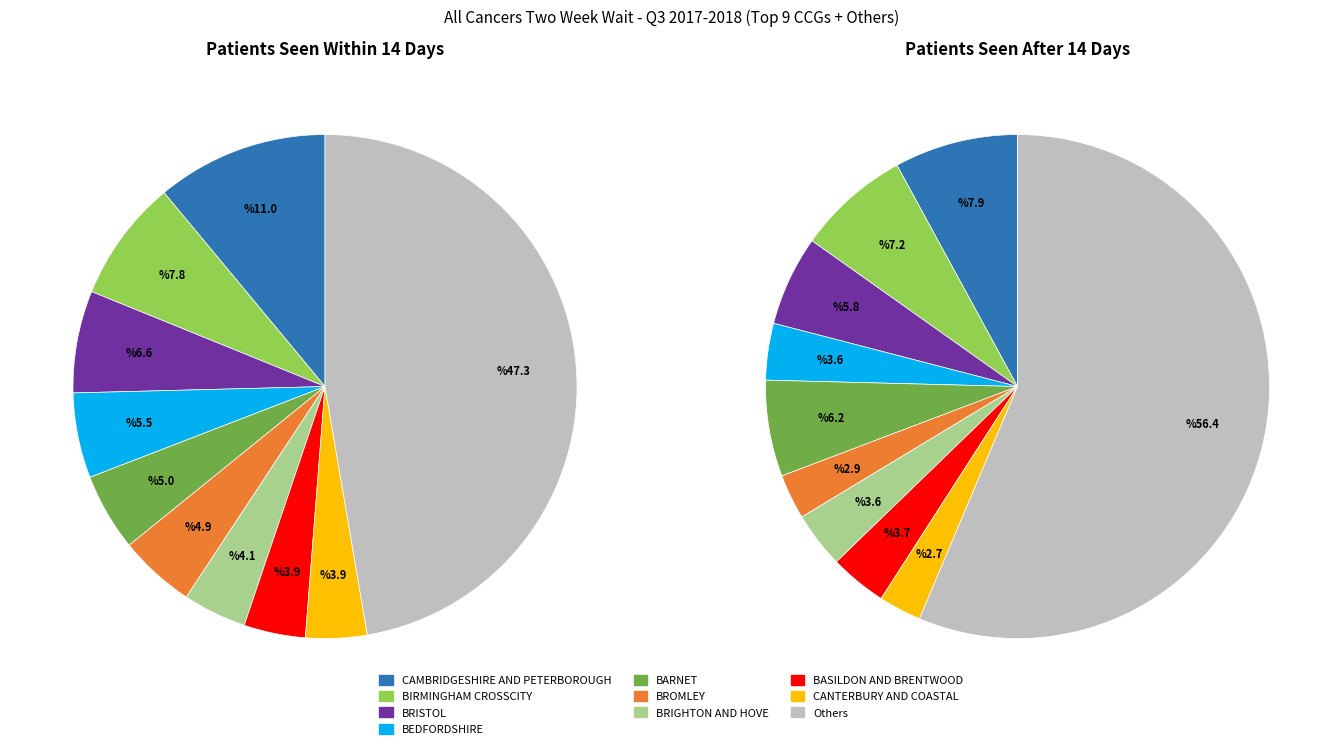

Combined, do NHS CAMBRIDGESHIRE AND PETERBOROUGH CCG and NHS BASILDON AND BRENTWOOD CCG account for over 50%?

No